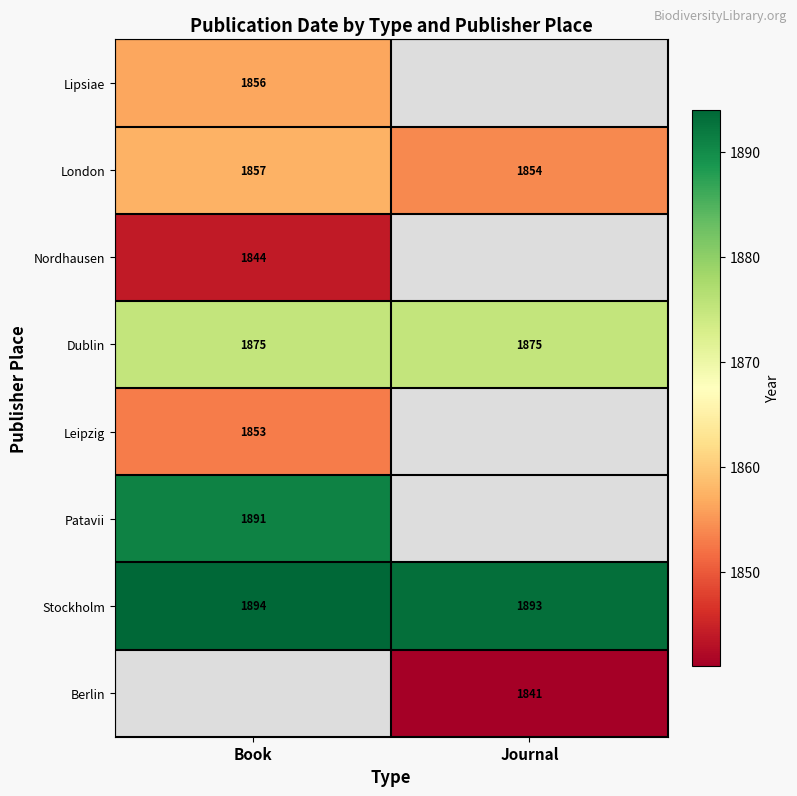

How many distinct data groups are displayed?

8